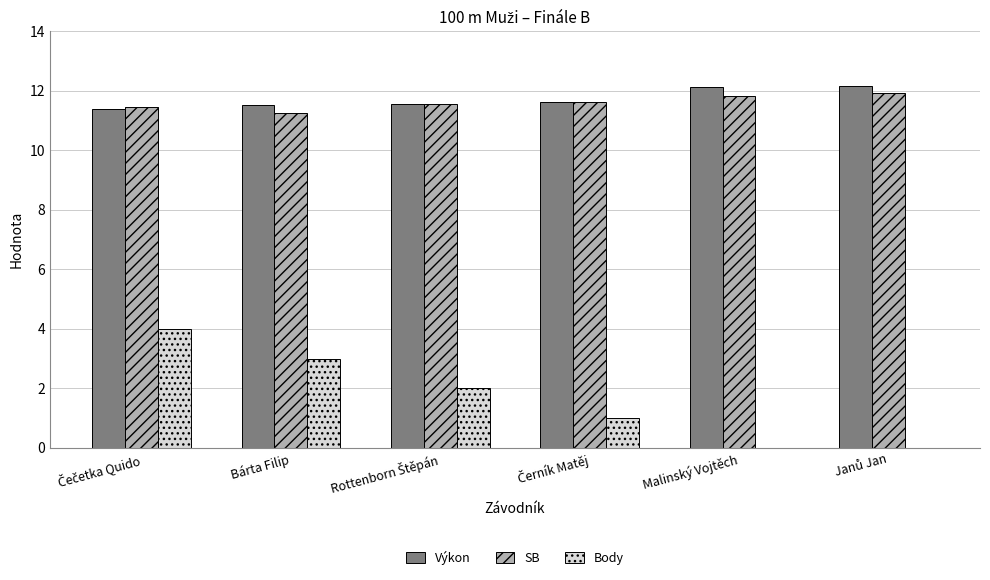

What is the sum of all SB values?

69.7